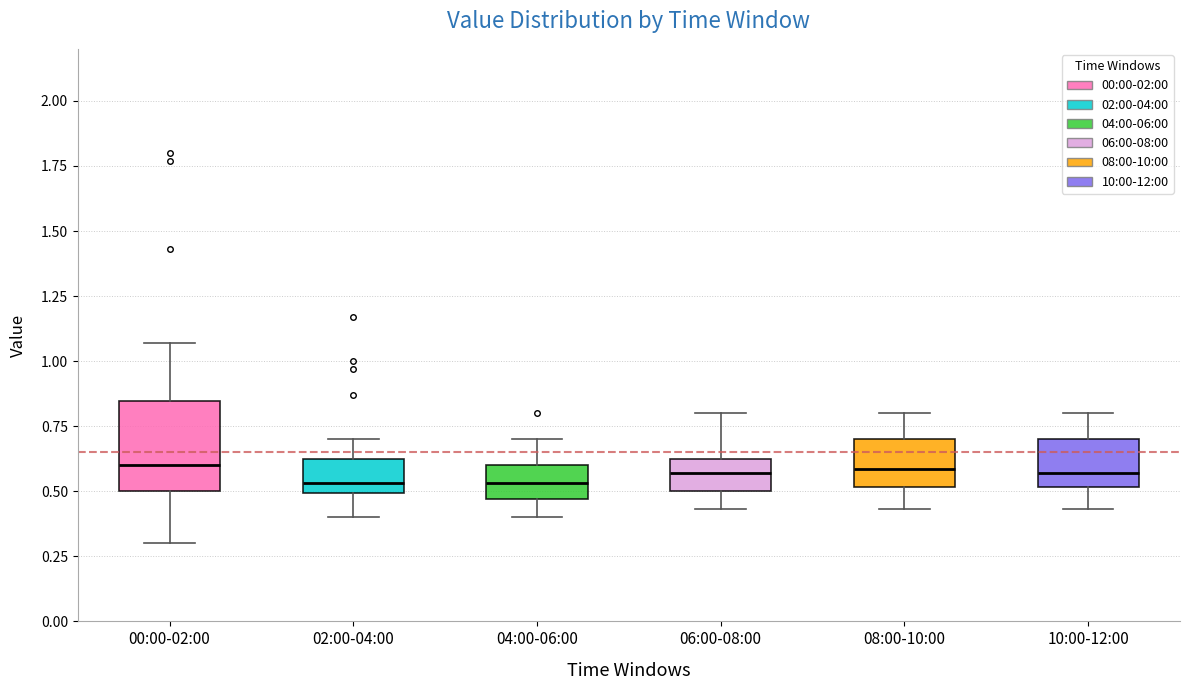

Reading left to right, transcribe this box plot: for each box, give where its median line is, the range the box spans, and where its two whiskers end, as read against the y-axis. The values are not printed on the chart, so give them approximately, as read against the axis.

00:00-02:00: median 0.60, box 0.50 to 0.85, whiskers 0.30 to 1.05
02:00-04:00: median 0.55, box 0.50 to 0.65, whiskers 0.40 to 0.70
04:00-06:00: median 0.55, box 0.45 to 0.60, whiskers 0.40 to 0.70
06:00-08:00: median 0.55, box 0.50 to 0.65, whiskers 0.45 to 0.80
08:00-10:00: median 0.60, box 0.50 to 0.70, whiskers 0.45 to 0.80
10:00-12:00: median 0.55, box 0.50 to 0.70, whiskers 0.45 to 0.80